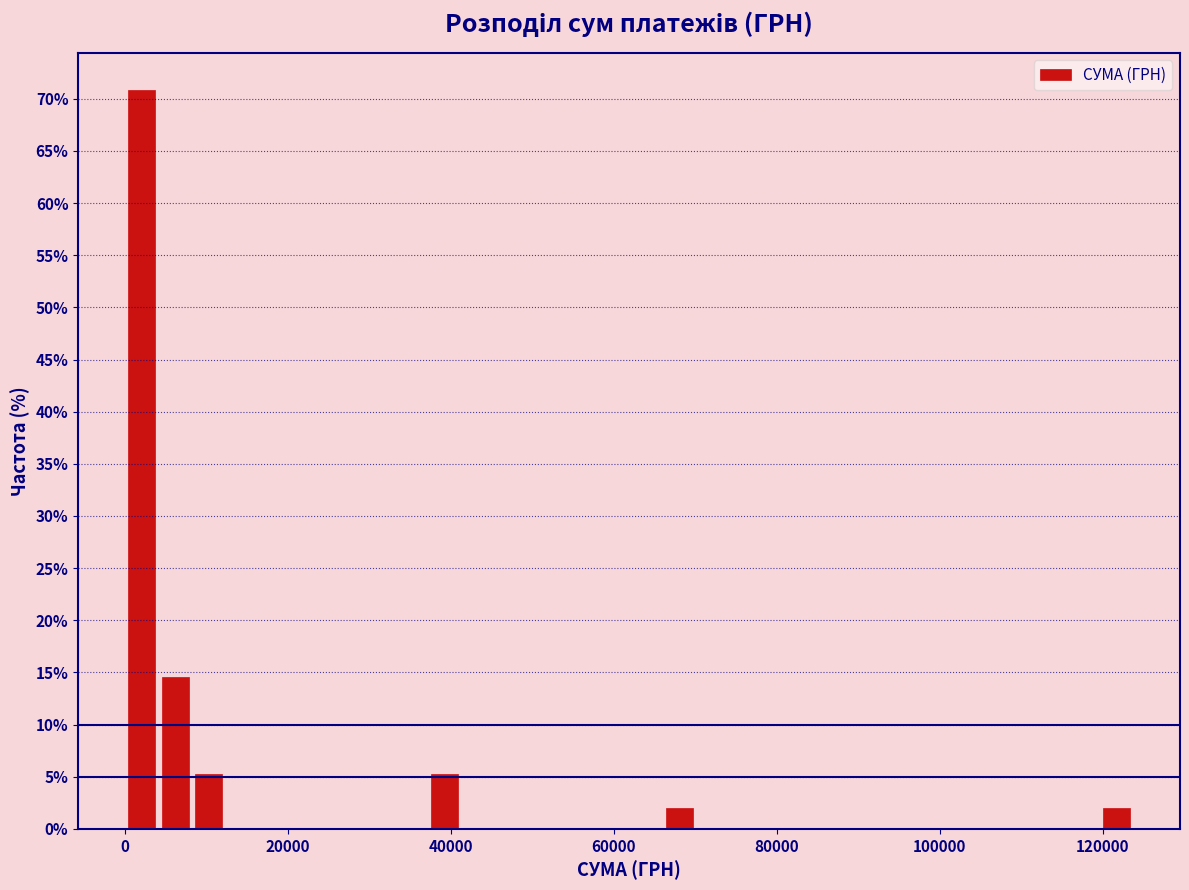

Around what value on the x-axis is the tallest bar? Give the approximate position of its centre, as read against the axis.

2000